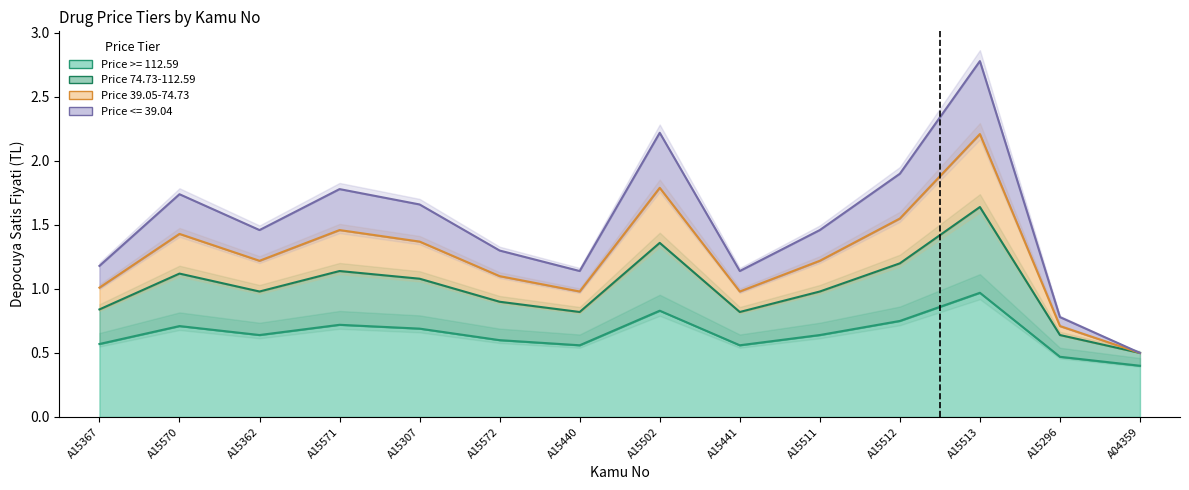

At how many categories does at least one series exceed 1?

12